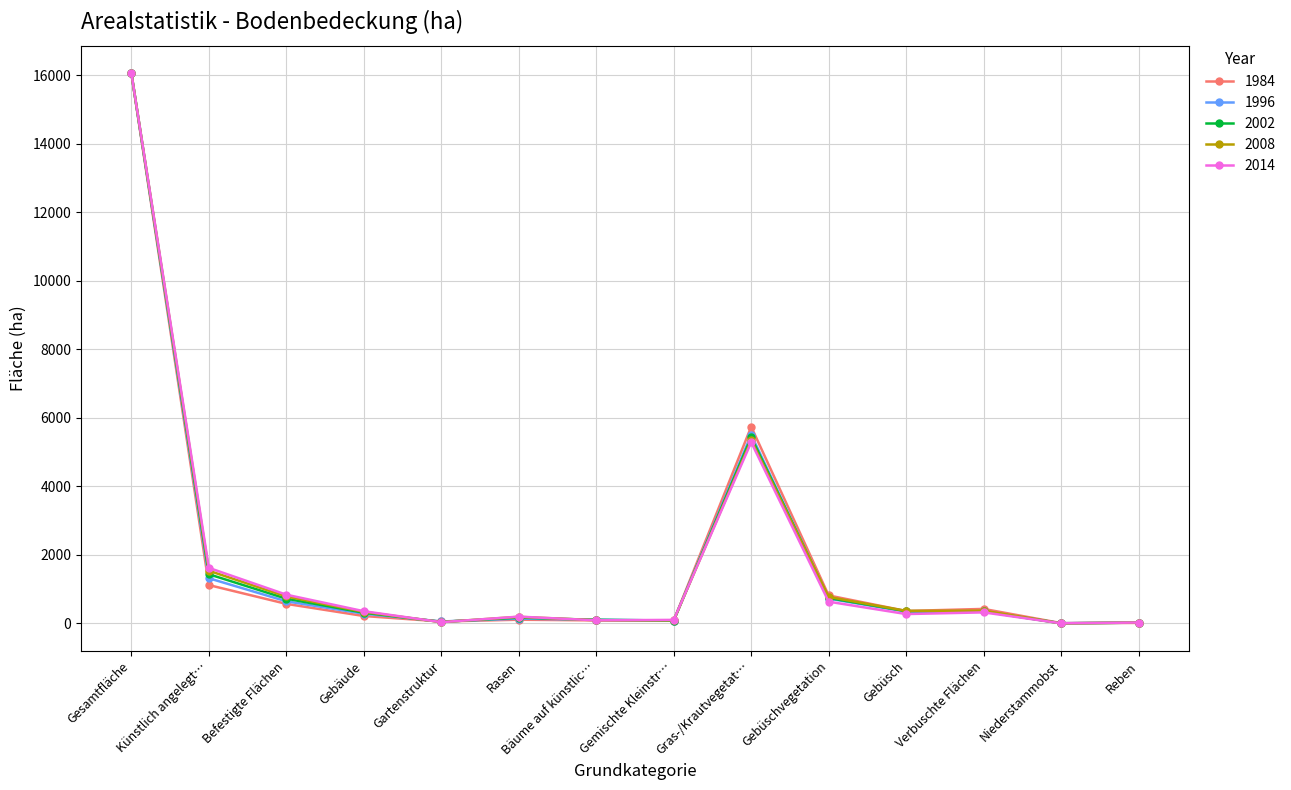

Count the number of categories in the chart.

14